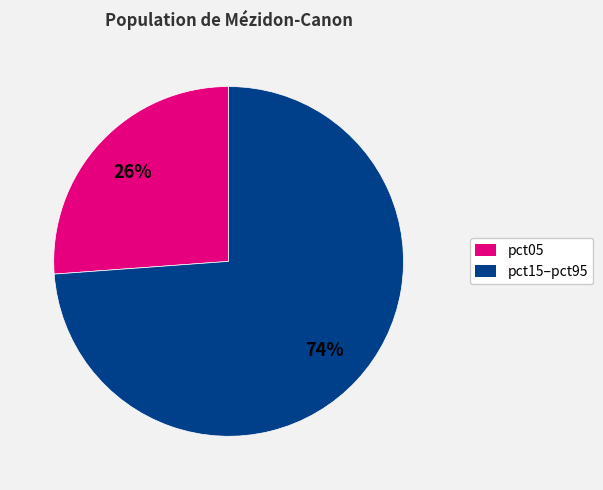

How many segments does this pie chart have?

2